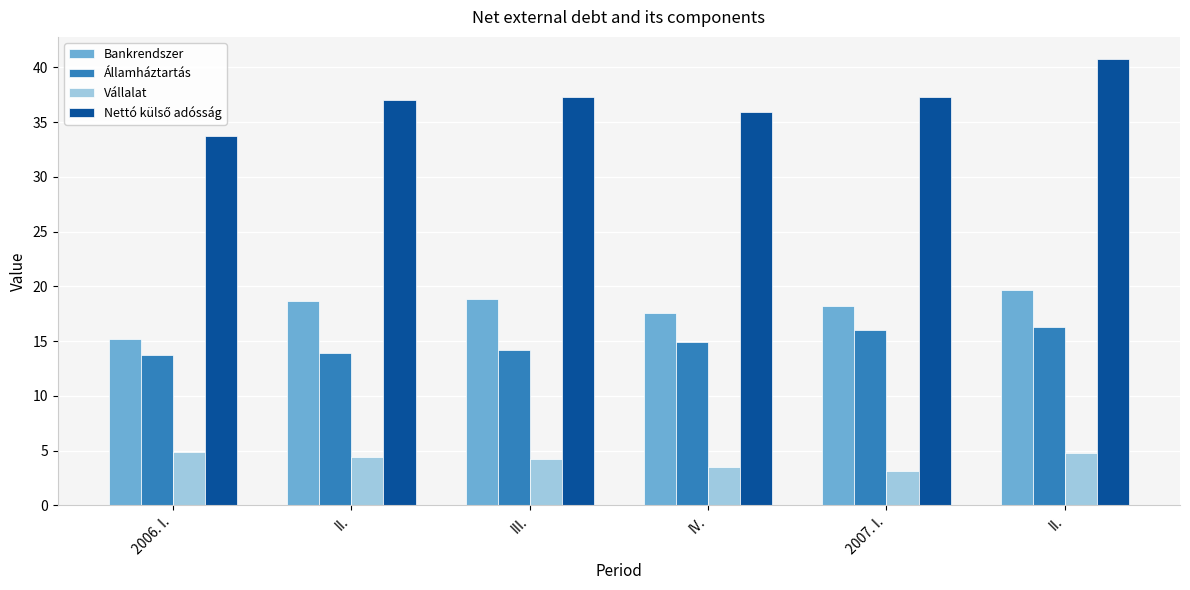

What is the minimum value for Nettó külső adósság?

33.8